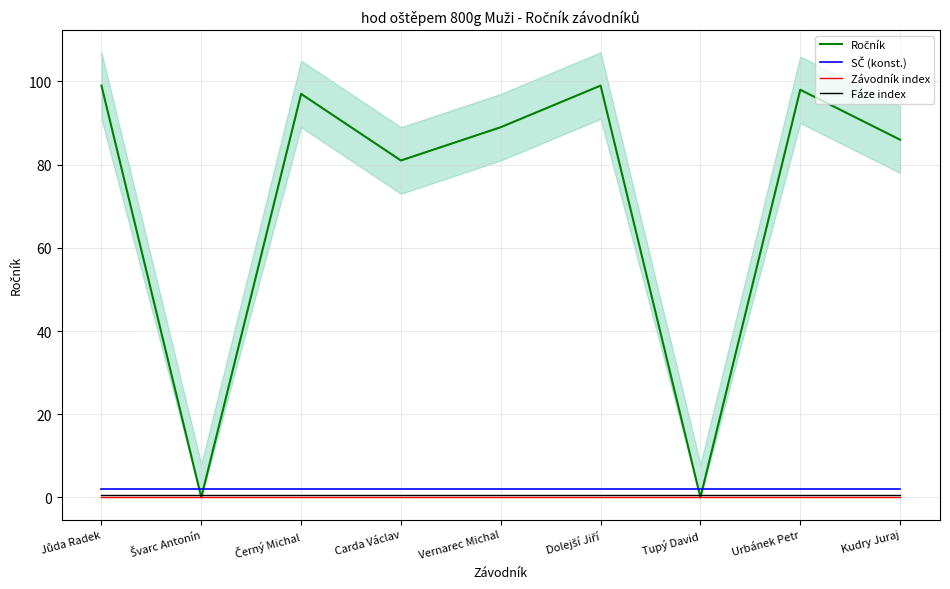

The value of Fáze index at Vernarec Michal is 0.2. True or false?

False